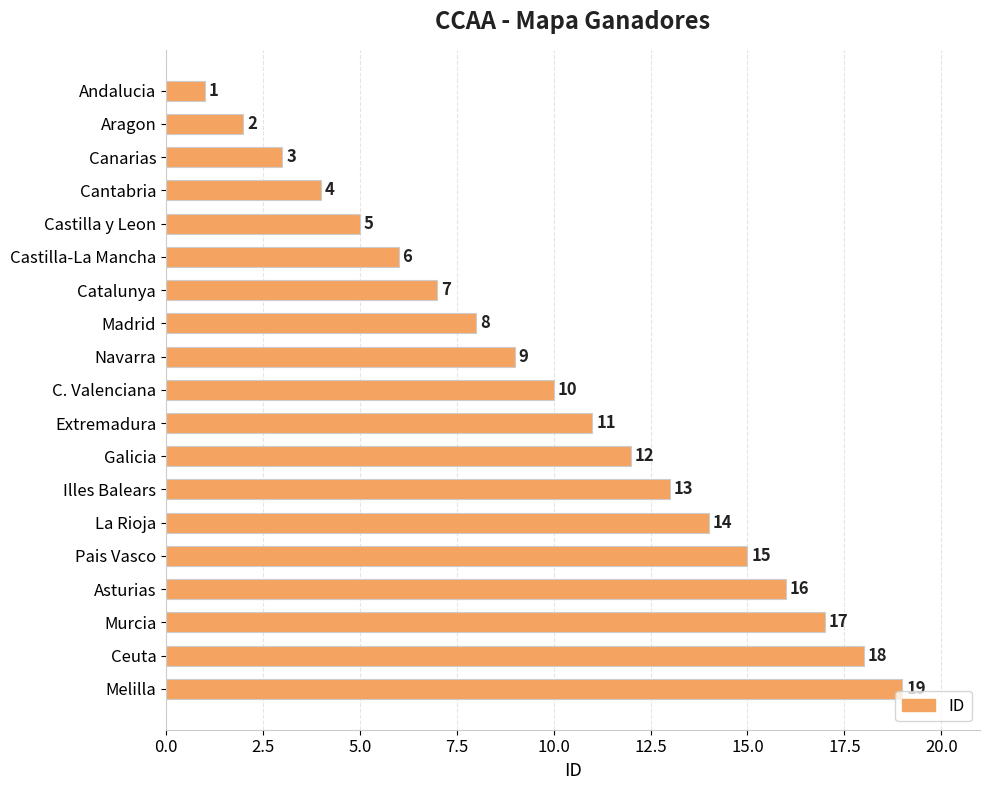

What is the difference between the values at Ceuta and Pais Vasco?

3